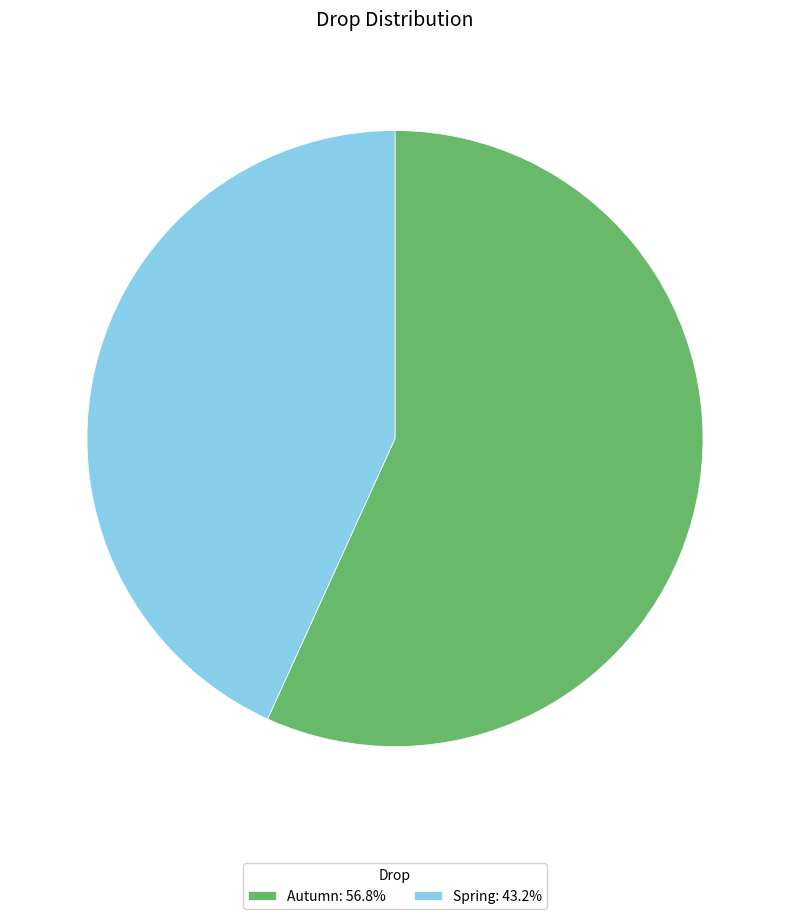

How many slices are in this pie chart?

2